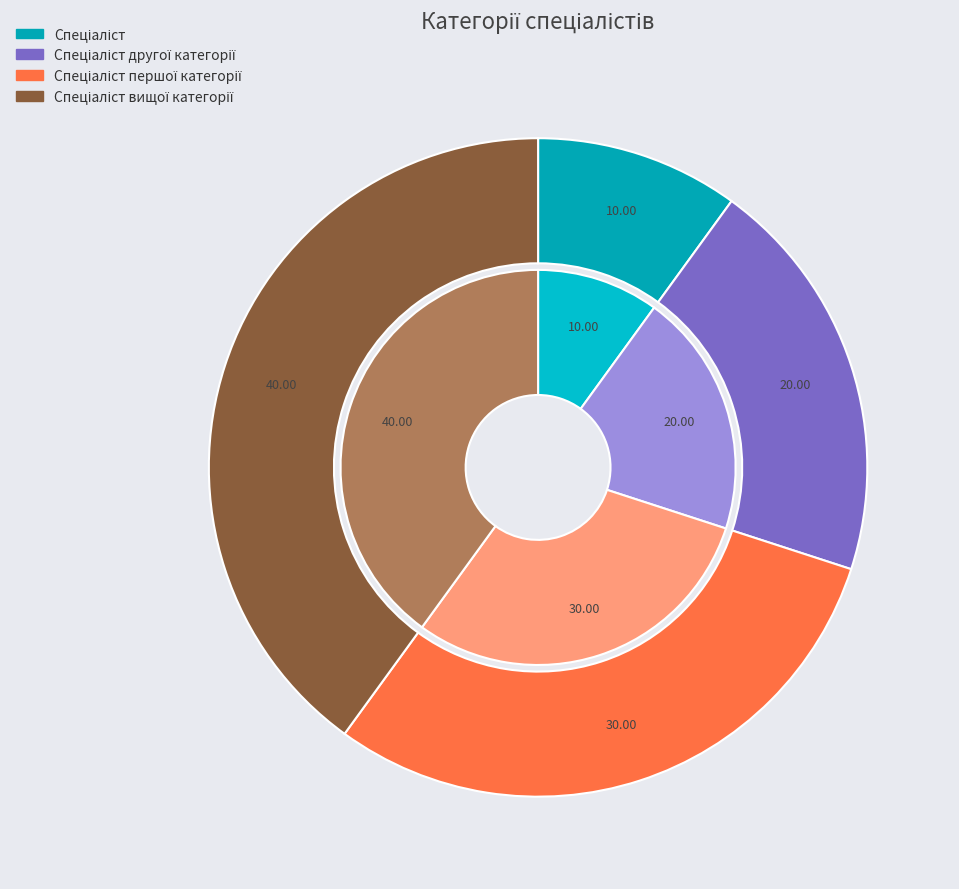

Is there any slice that represents more than half of the pie?

No